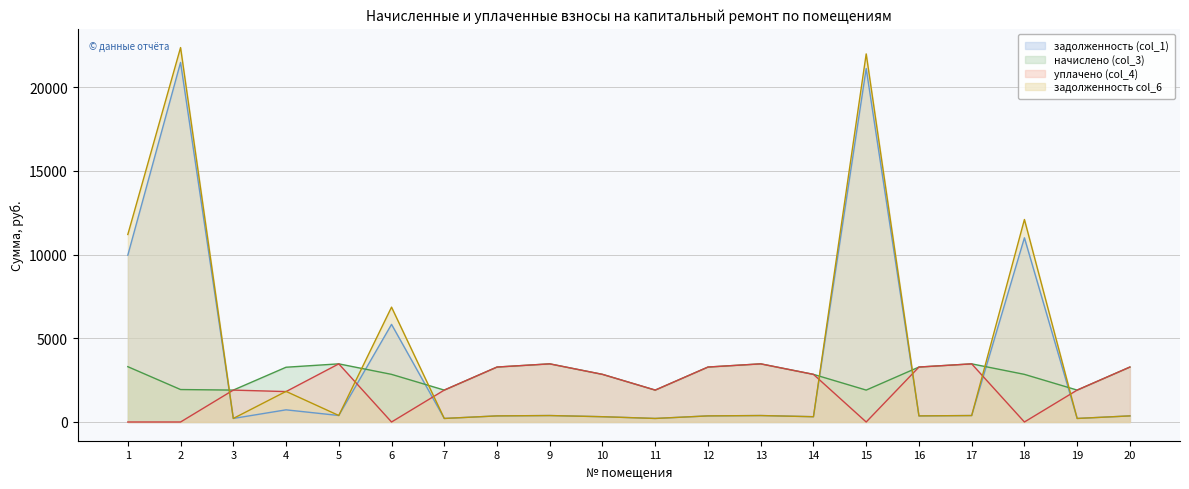

Reading left to right, list all the values displayed in this chart.

задолженность (col_1): 9968.5	21485.4	211.8	727.2	388.7	5833.6	211.8	364.8	386.1	316.2	211.8	364.8	386.1	316.2	21121.4	364.8	386.1	11006.1	211.8	364.8
начислено (col_3): 3305.2	1939.4	1906.6	3272.3	3474.4	2846.2	1906.6	3283.3	3474.4	2846.2	1906.6	3283.3	3474.4	2846.2	1906.6	3283.3	3474.4	2846.2	1906.6	3283.3
уплачено (col_4): 0.0	0.0	1906.6	1818.0	3474.0	0.0	1906.6	3283.3	3474.4	2846.2	1906.6	3283.3	3474.4	2846.2	0.0	3283.3	3474.4	0.0	1906.6	3283.3
задолженность col_6: 11204.3	22373.4	212.6	1828.6	388.9	6862.9	211.8	364.8	386.1	316.2	211.8	364.8	386.1	316.2	21994.4	364.8	386.1	12099.7	211.8	364.8